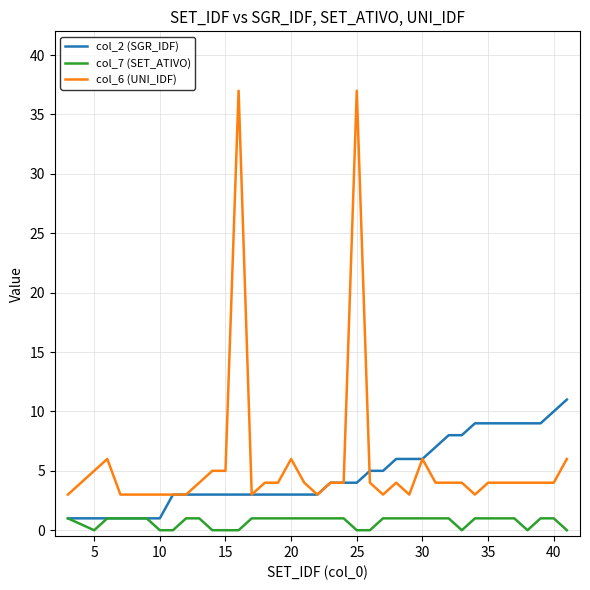

Which series has the largest range (max minus min)?

col_6 (UNI_IDF)